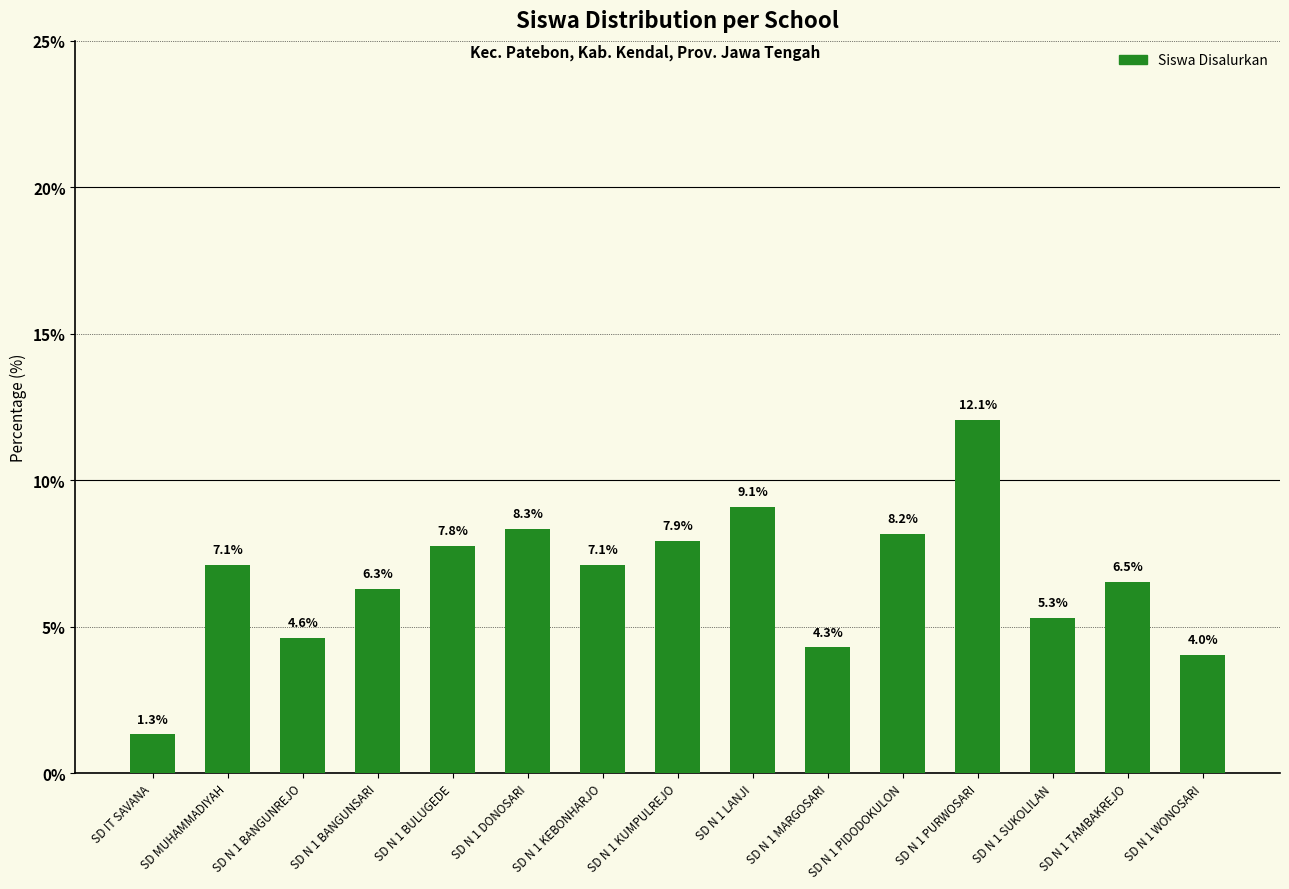

How many values are below 7?

7